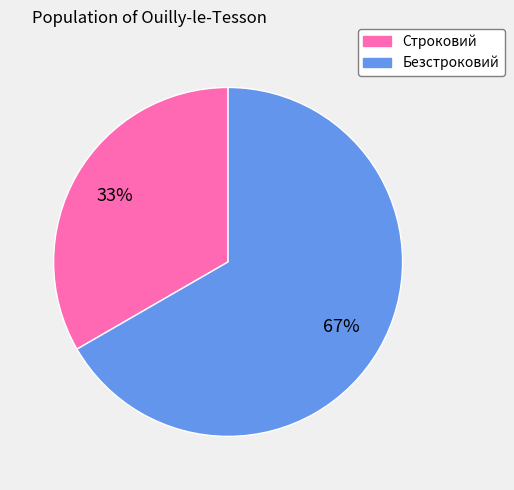

What percentage is the Строковий slice, to the nearest percent?

33%